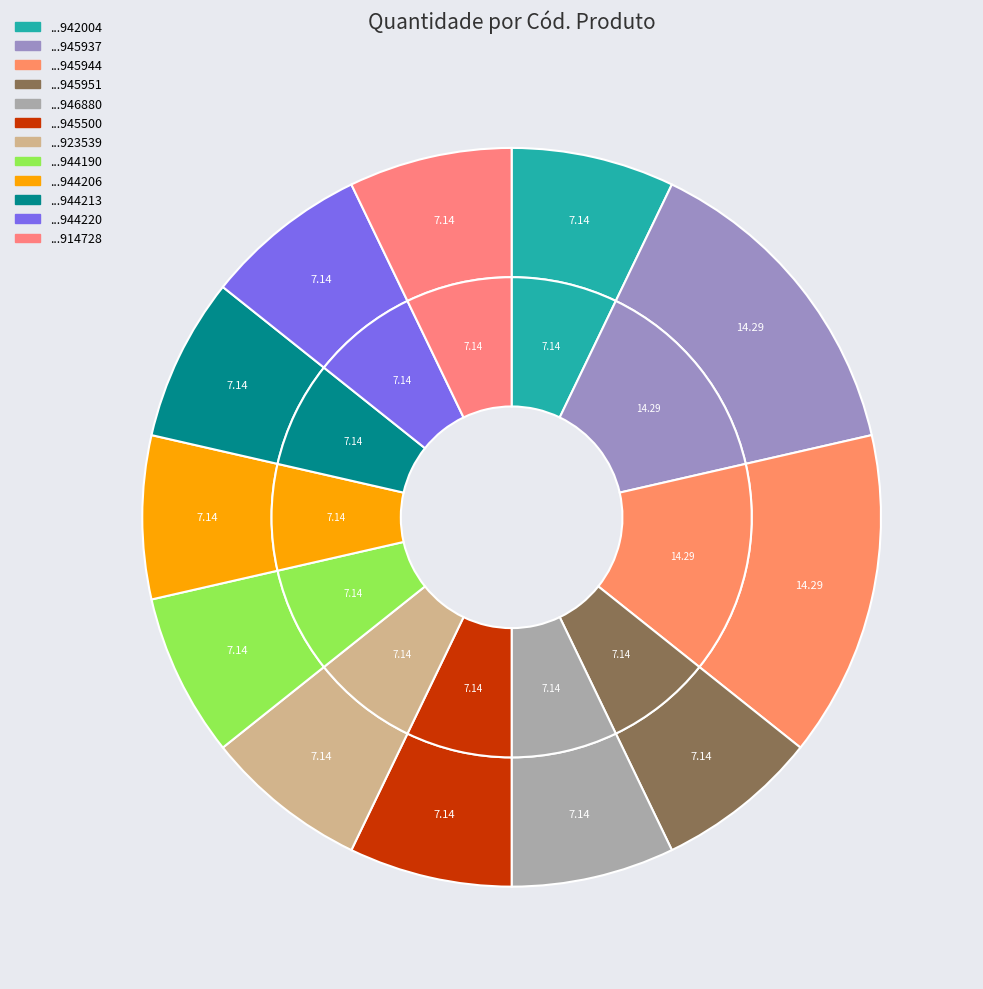

To the nearest percent, what portion does 7895493913660 represent?

7%